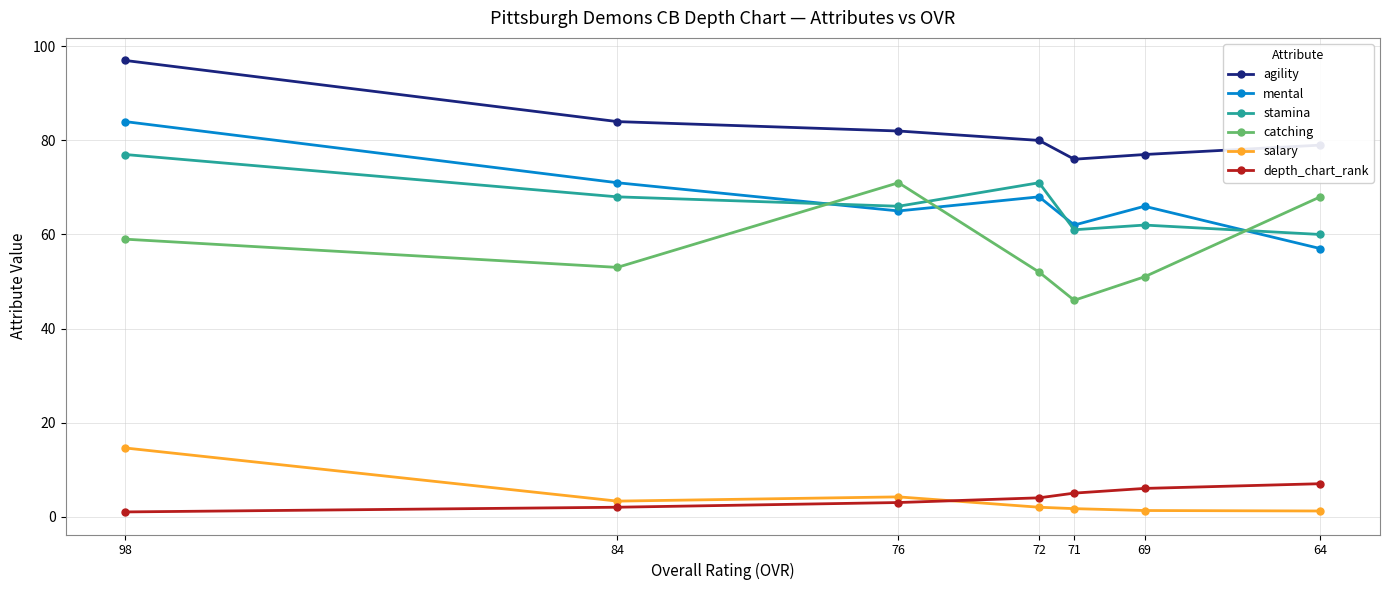

What is the approximate value of stamina at 84?

68.0